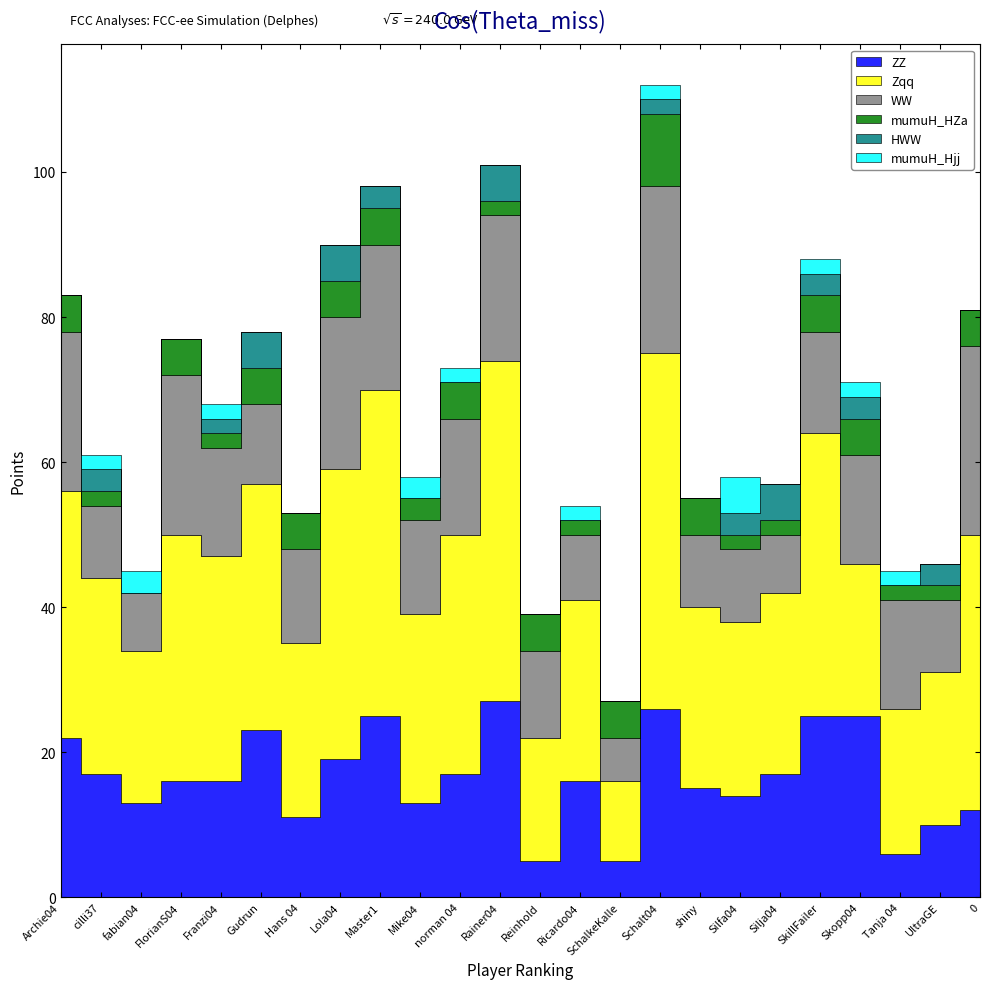

Which series changed the most between norman 04 and Silfa04?

Zqq